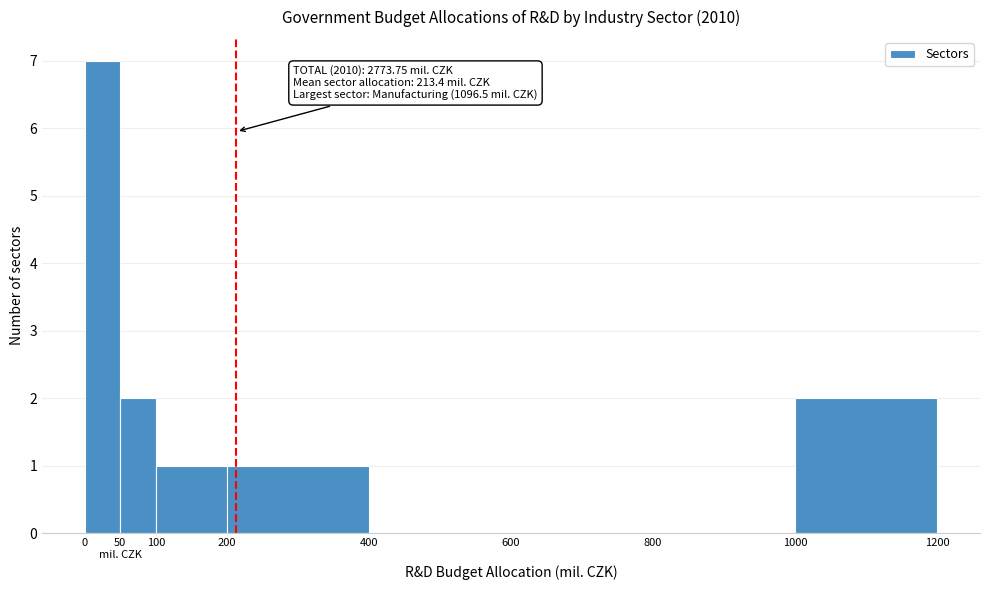

What is the change in value from 0 to 200?

-6